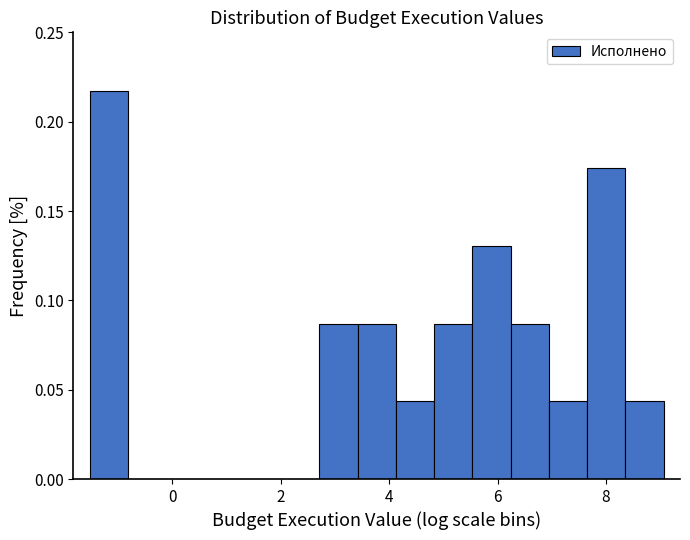

Read against the x-axis, roughly where is the centre of the tallest bar?

-1.2